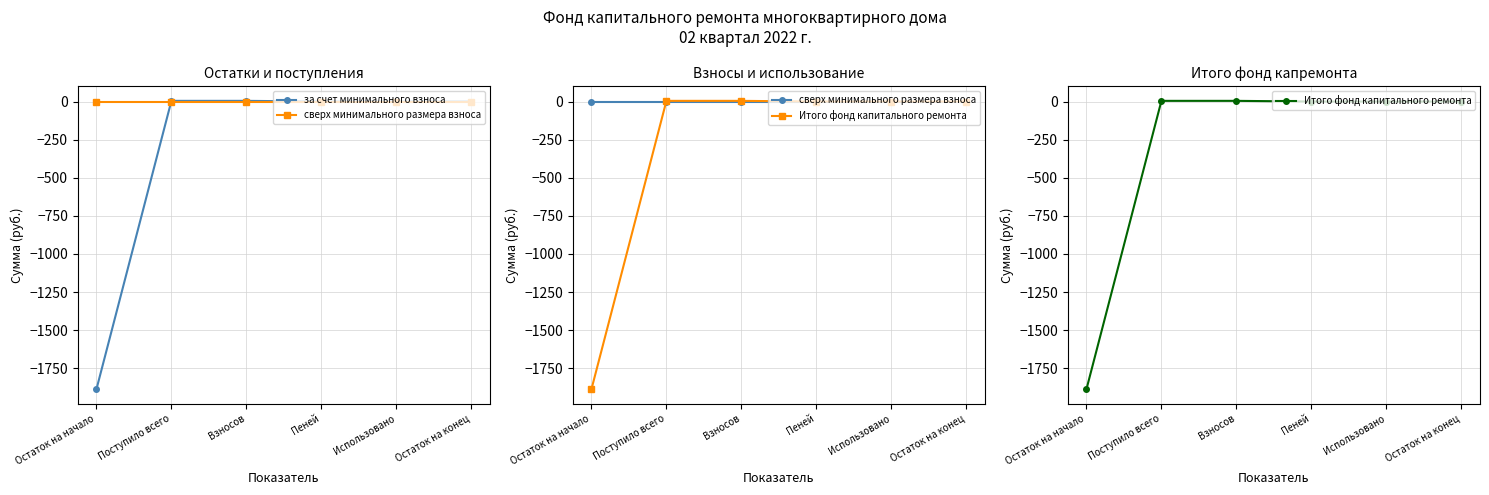

Which has a higher value, Пеней or Использовано?

Пеней